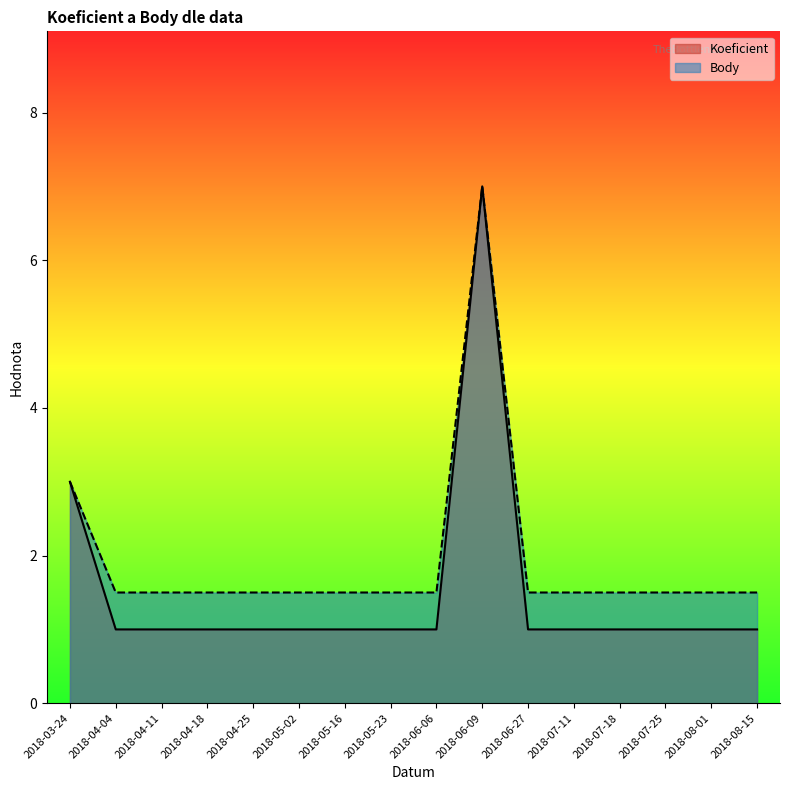

Reading left to right, transcribe all the data shown in this chart.

Koeficient: 3.0	1.0	1.0	1.0	1.0	1.0	1.0	1.0	1.0	7.0	1.0	1.0	1.0	1.0	1.0	1.0
Body: 3.0	1.5	1.5	1.5	1.5	1.5	1.5	1.5	1.5	7.0	1.5	1.5	1.5	1.5	1.5	1.5